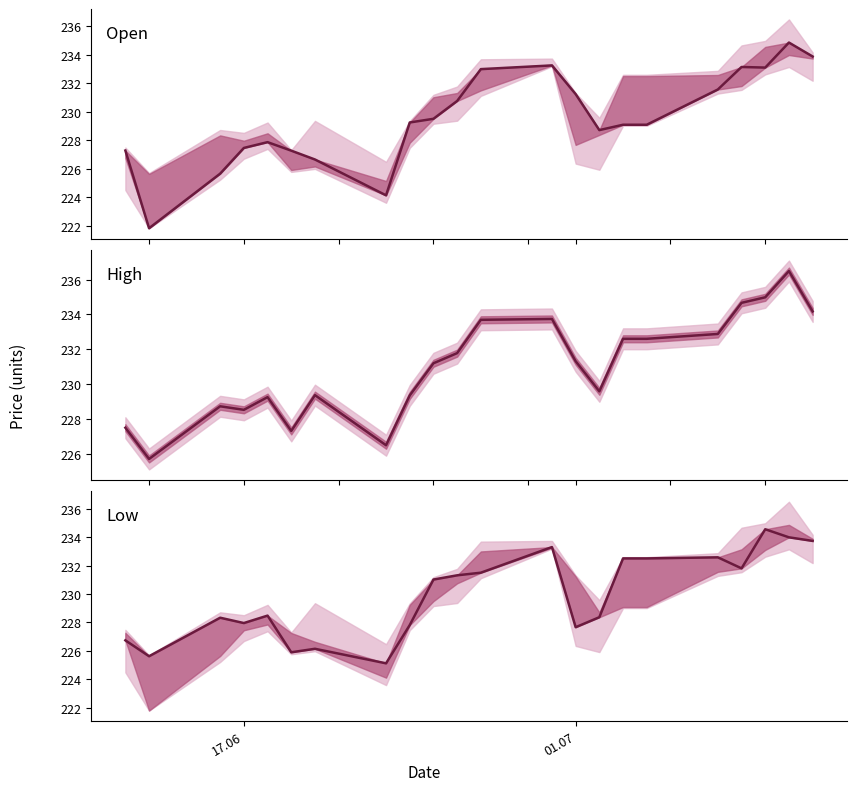

Count the number of categories in the chart.

22